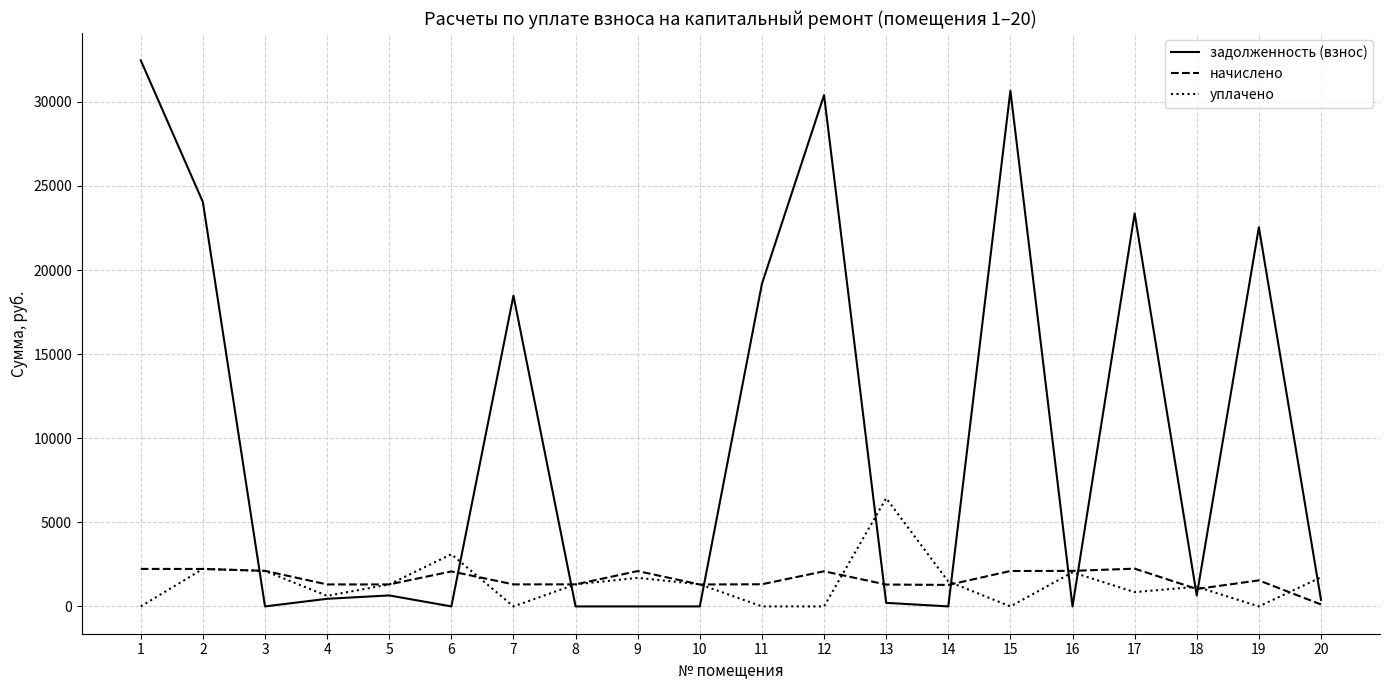

What is the sum of the уплачено values at 1 and 3?

2110.0